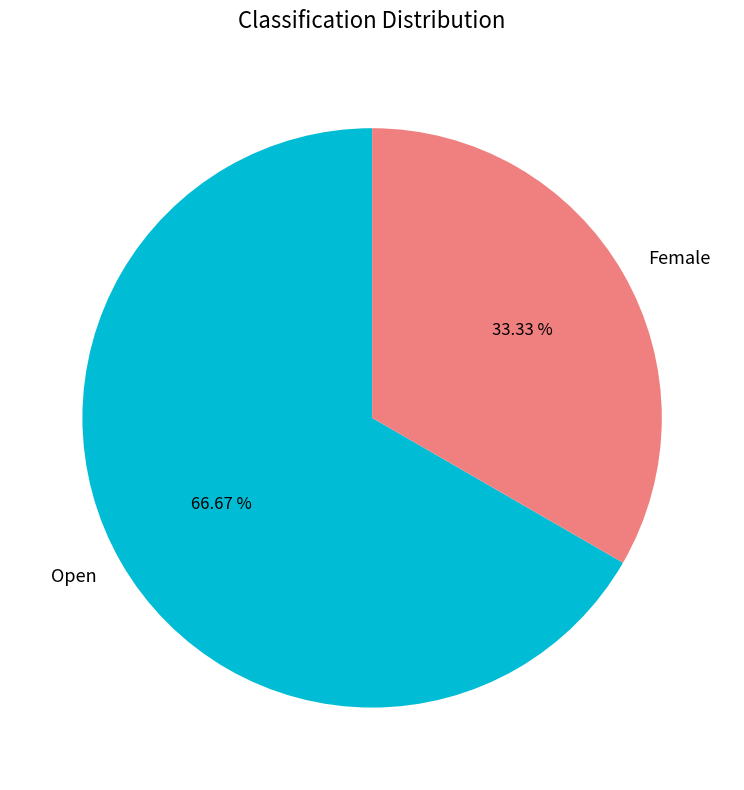

To the nearest percent, what is the difference between the Open and Female slice percentages?

33%